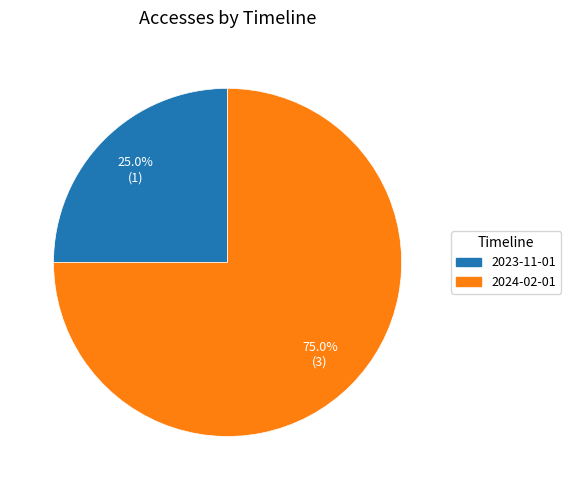

To the nearest percent, what portion does 2023-11-01 represent?

25%